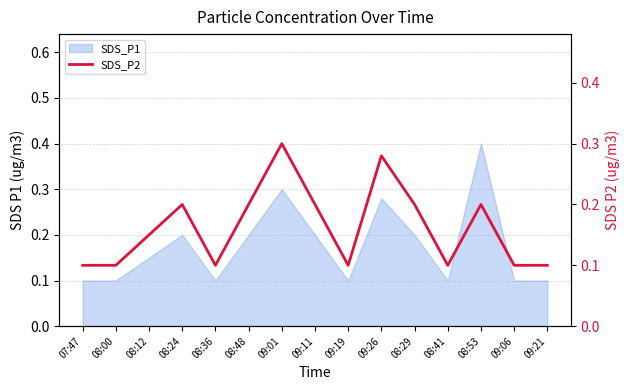

Count the values in the range 0 to 1.

15